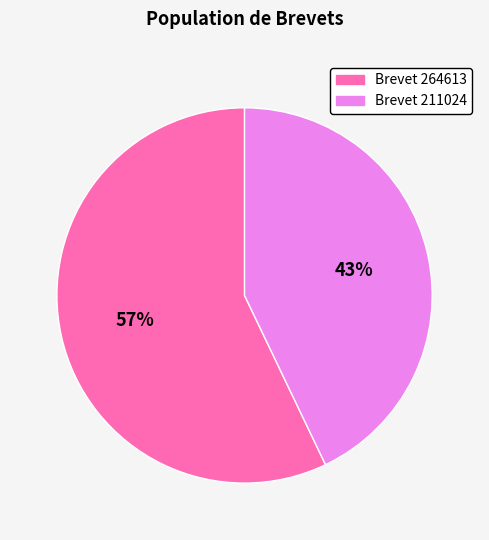

Is there a majority slice in this chart?

Yes